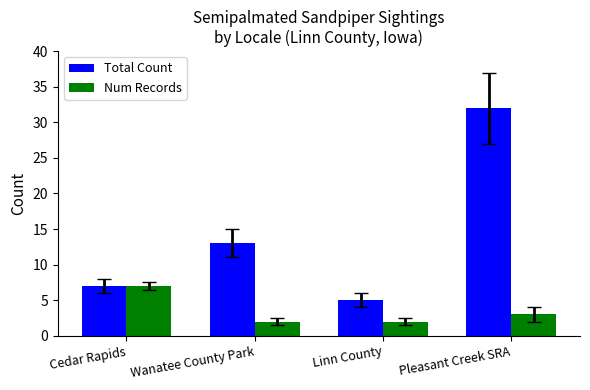

List the series in order of their peak value, highest first.

Total Count, Num Records